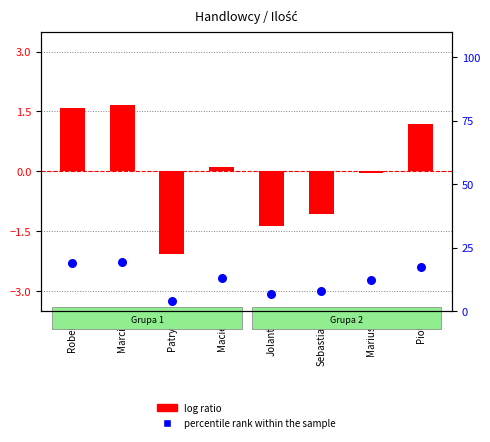

Which series reaches the maximum Y coordinate?

percentile rank within the sample